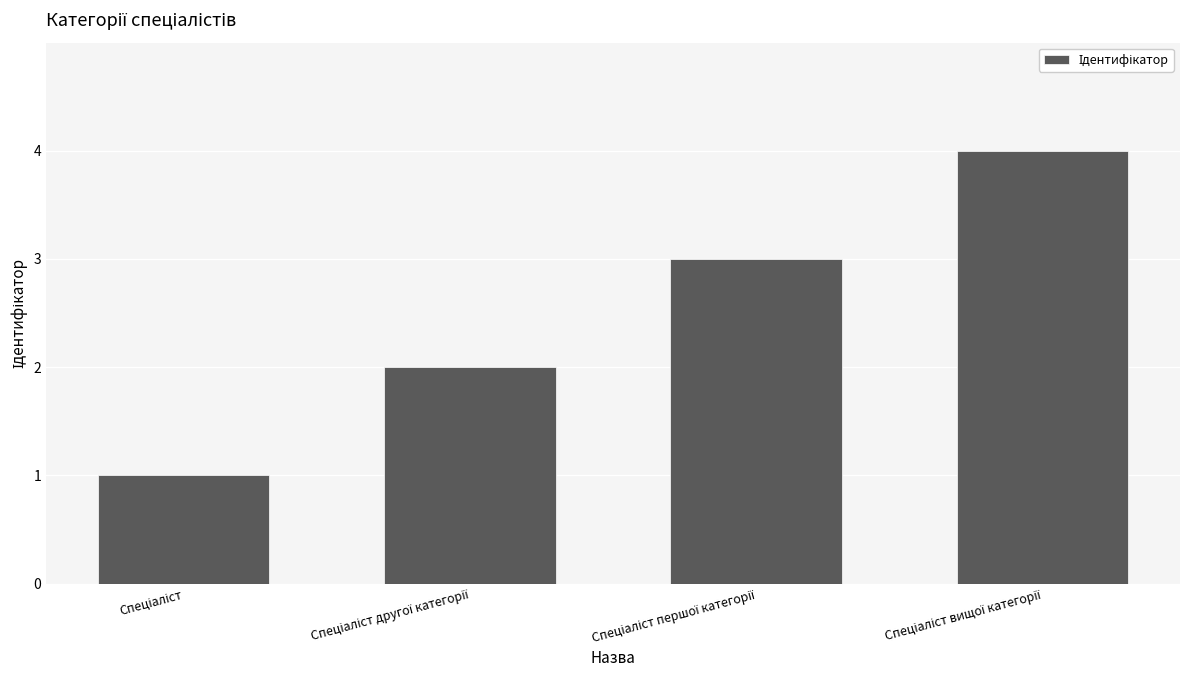

What is the sum of all values?

10